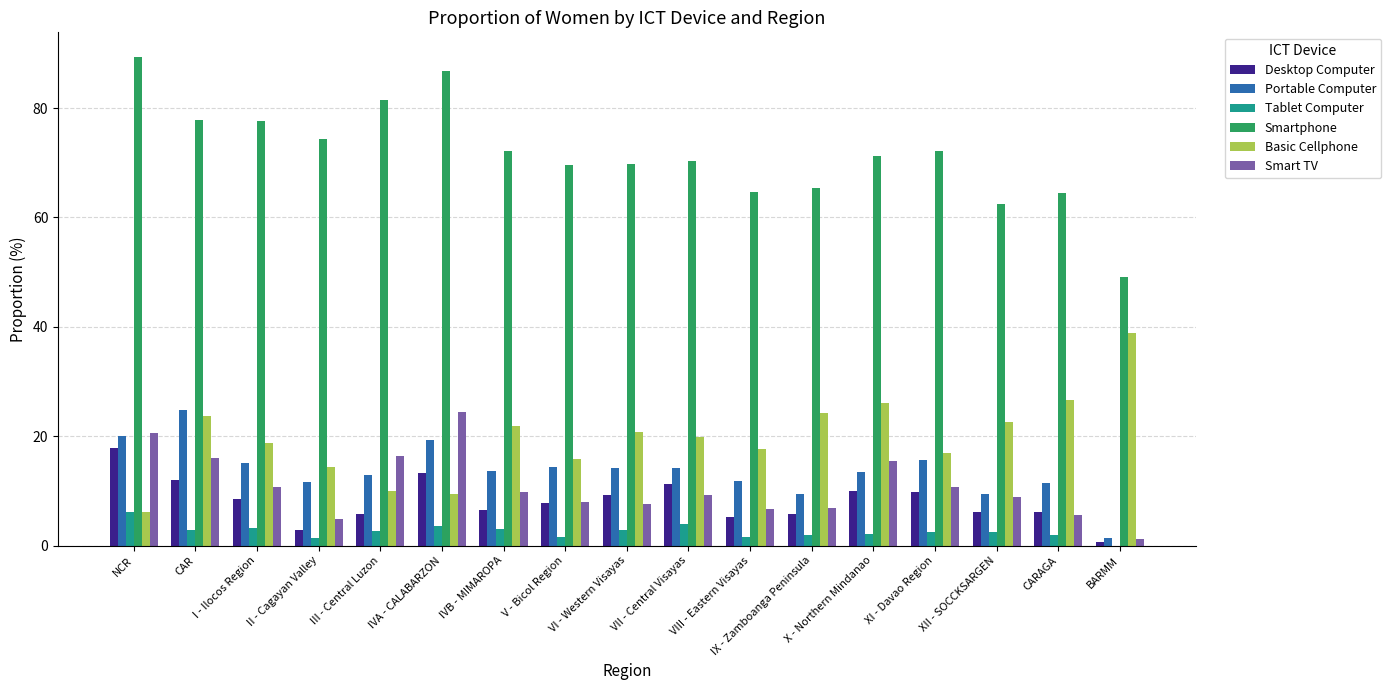

At which label does Basic Cellphone reach its peak?

BARMM